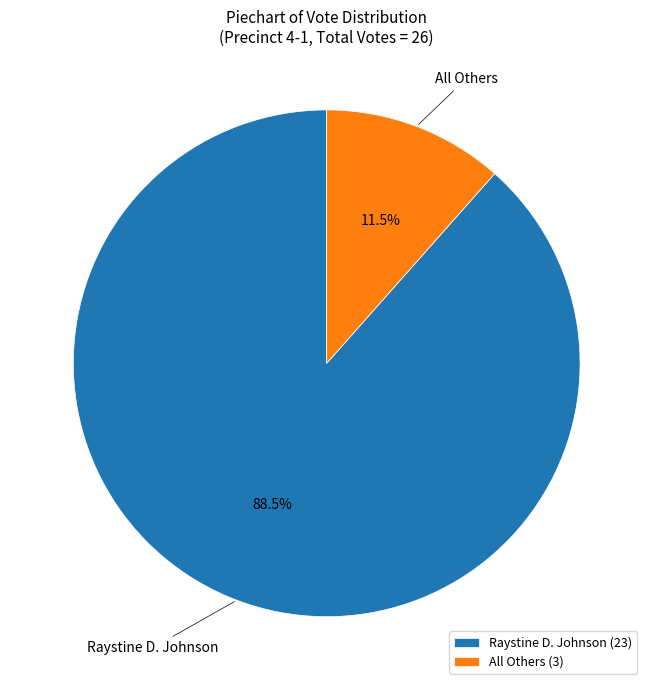

What is the majority slice?

Raystine D. Johnson